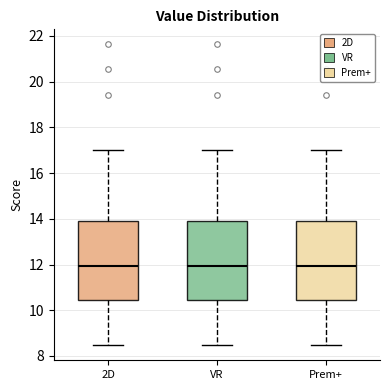

Reading left to right, read every box against the y-axis: the position of its median line, the range the box covers, and the ends of its whiskers. The values are not printed on the chart, so give them approximately, as read against the axis.

2D: median 12.0, box 10.4 to 14.0, whiskers 8.4 to 17.0
VR: median 12.0, box 10.4 to 14.0, whiskers 8.4 to 17.0
Prem+: median 12.0, box 10.4 to 14.0, whiskers 8.4 to 17.0